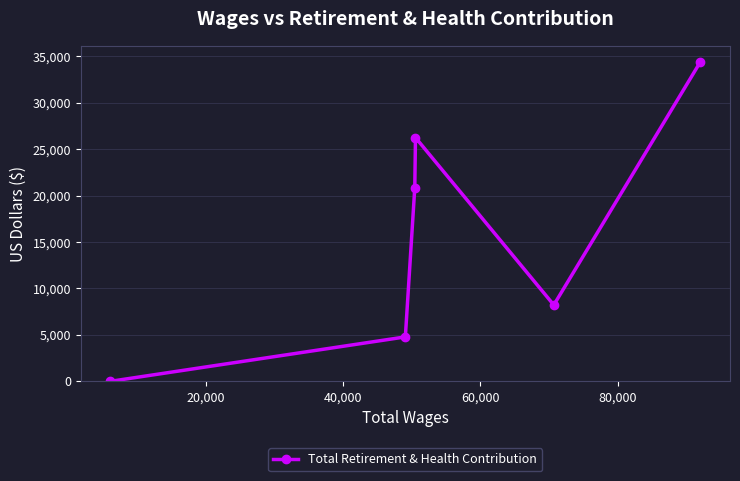

Reading left to right, transcribe all the data shown in this chart.

0	4786	20860	26257	8224	34427